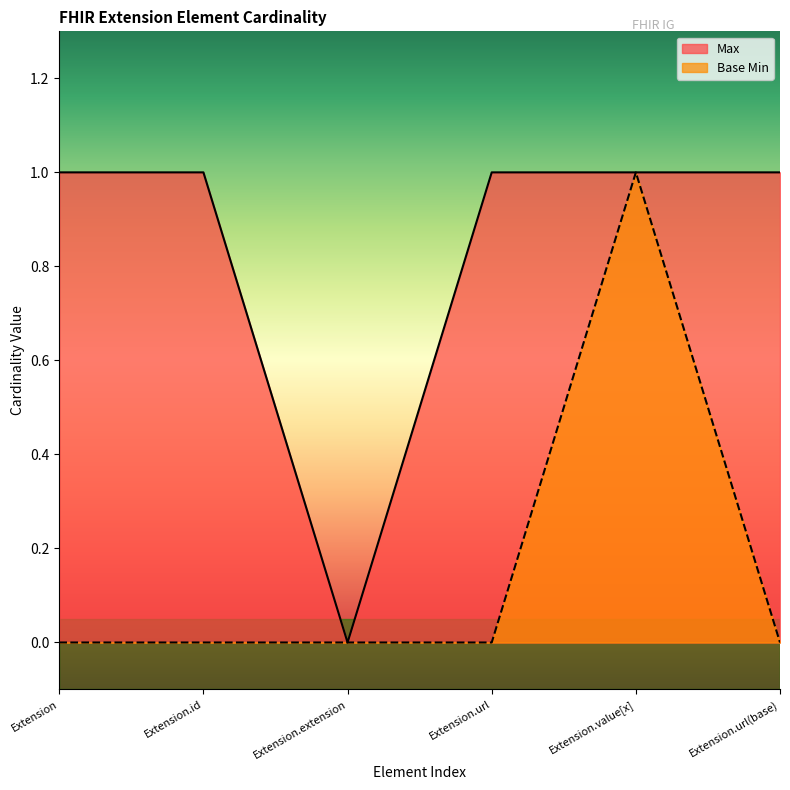

What is the label of the 5th point from the left?

Extension.value[x]